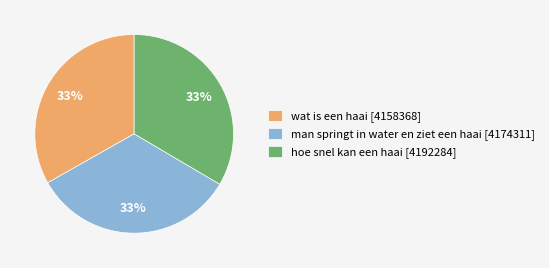

Is there any slice that represents more than half of the pie?

No